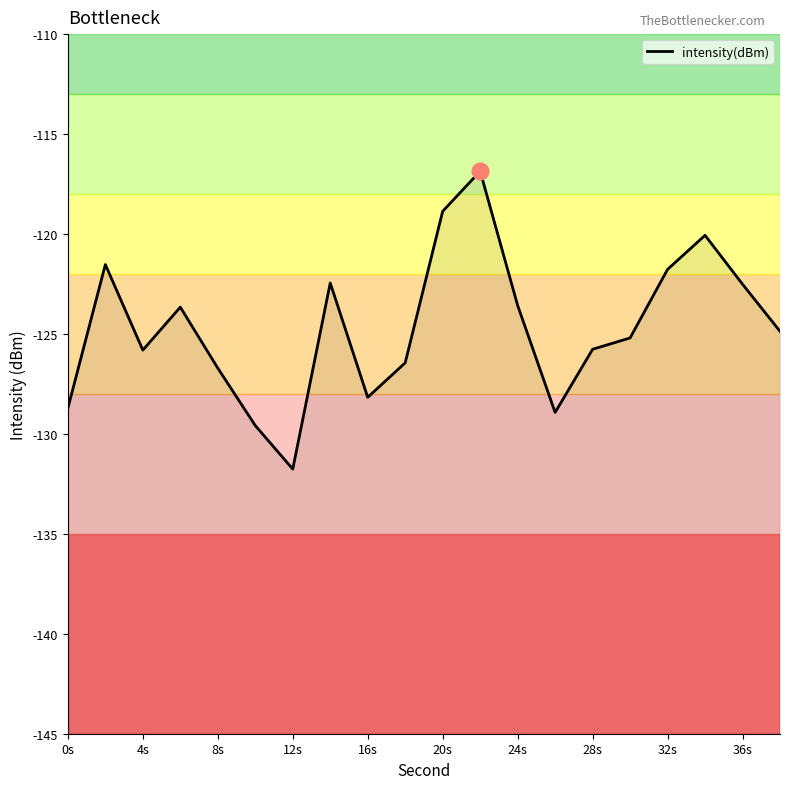

The value at 15 is -76.2. True or false?

False